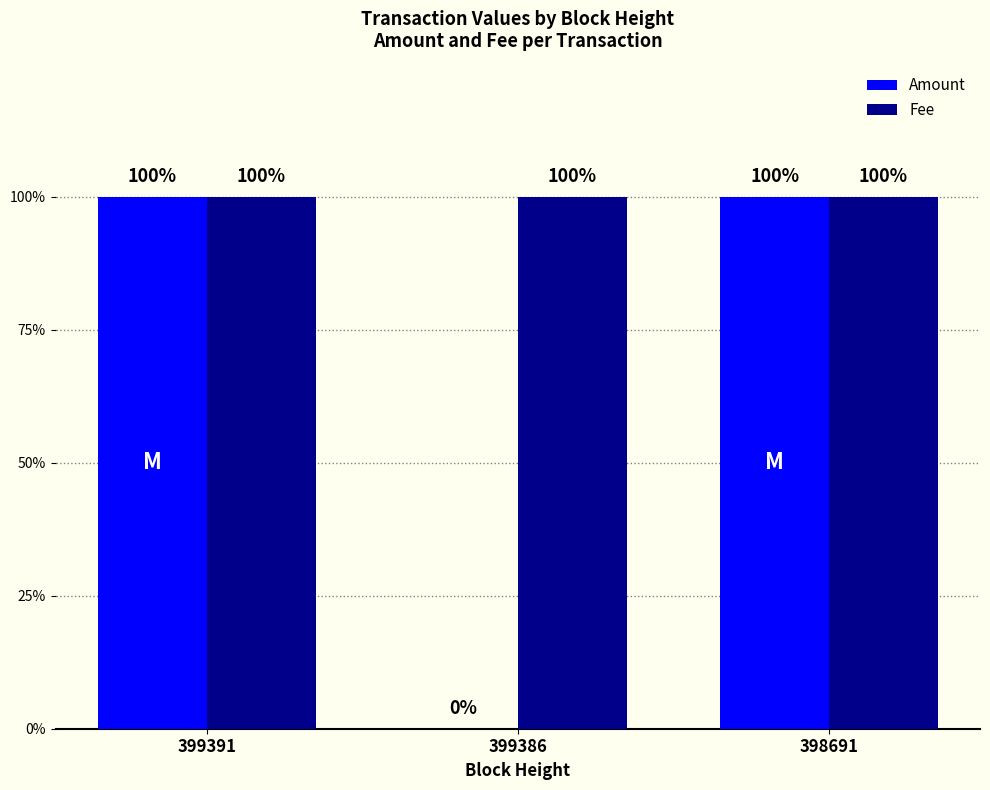

What is the value of the Fee bar at the 2nd from the left?

1